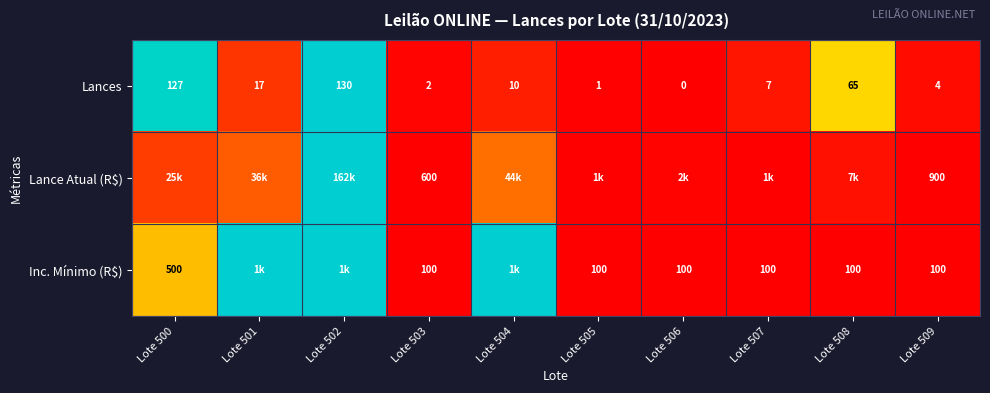

Is the value of Lances at Lote 509 greater than the value of Lance Atual (R$) at Lote 509?

No